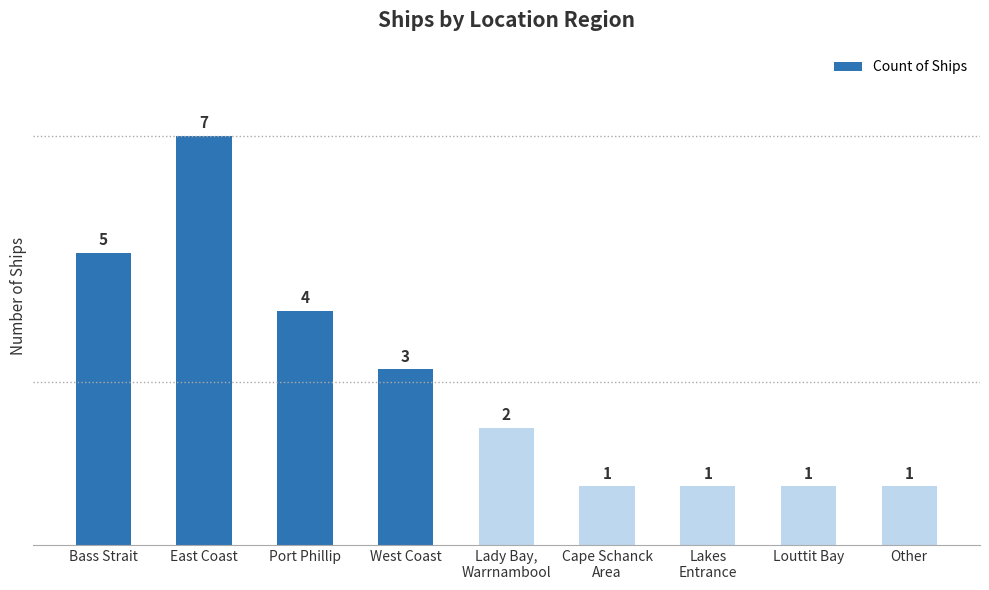

What is the average value?

3